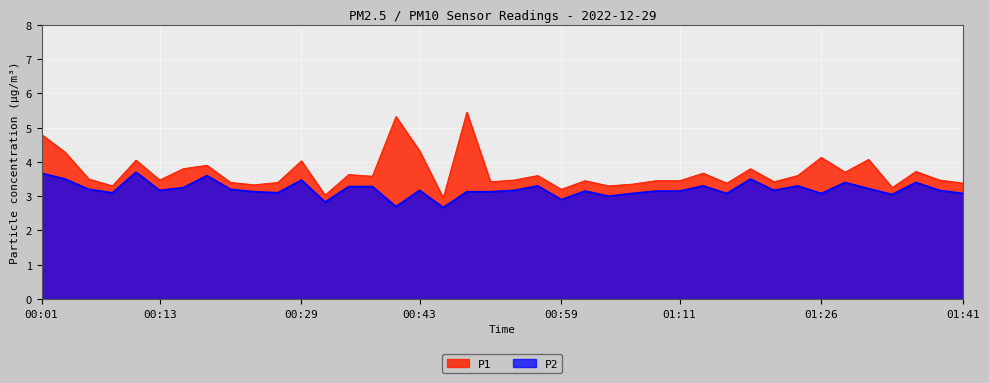

True or false: P1 has a value of 3.4 at 01:41.

True